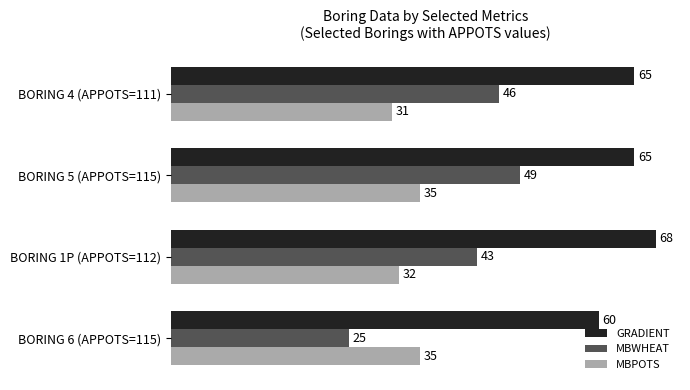

What is the approximate value of GRADIENT at BORING 6 (APPOTS=115)?

60